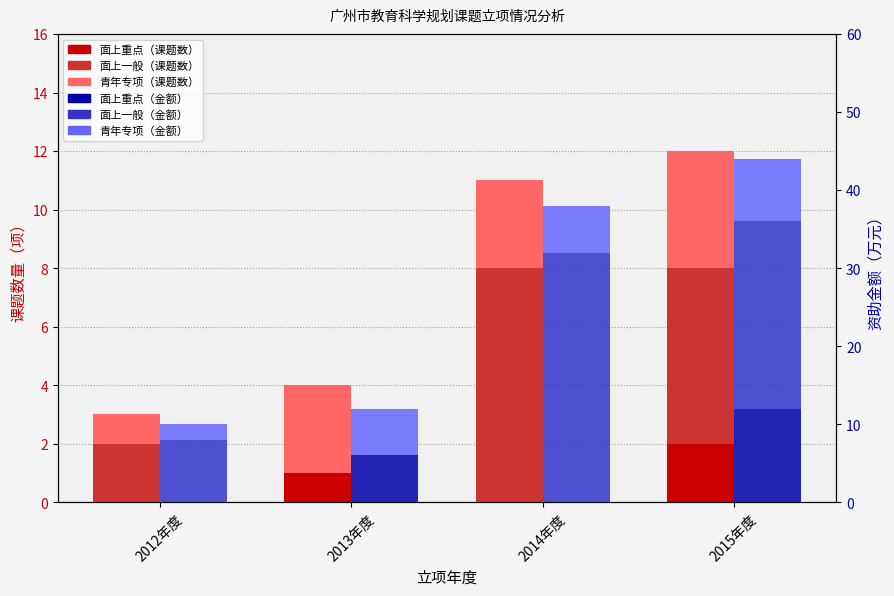

What is the spread (max minus min) of values at 2014年度?

32